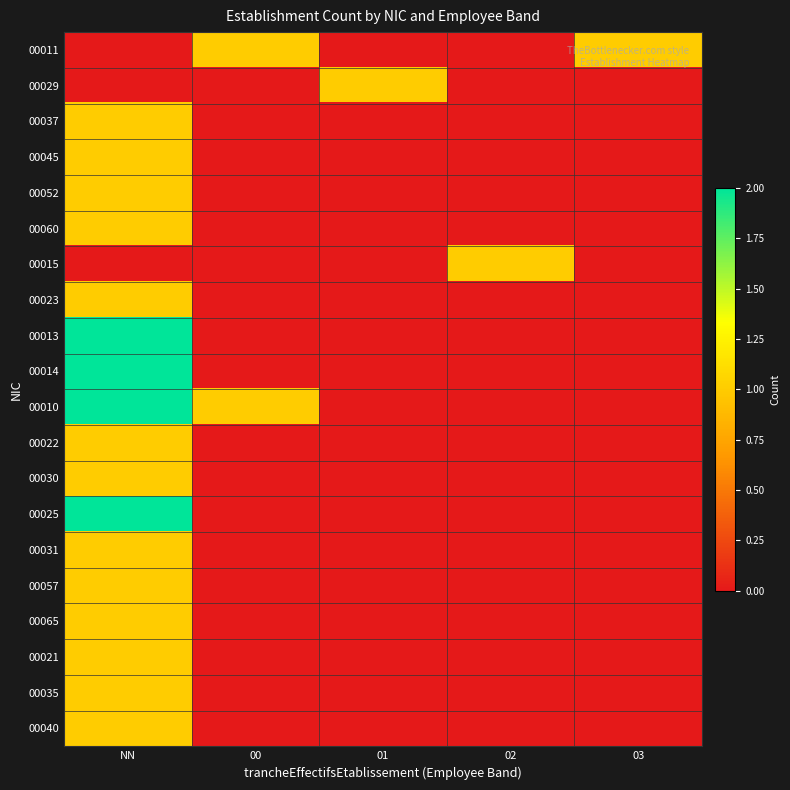

Between 00 and NN, which is larger?

00